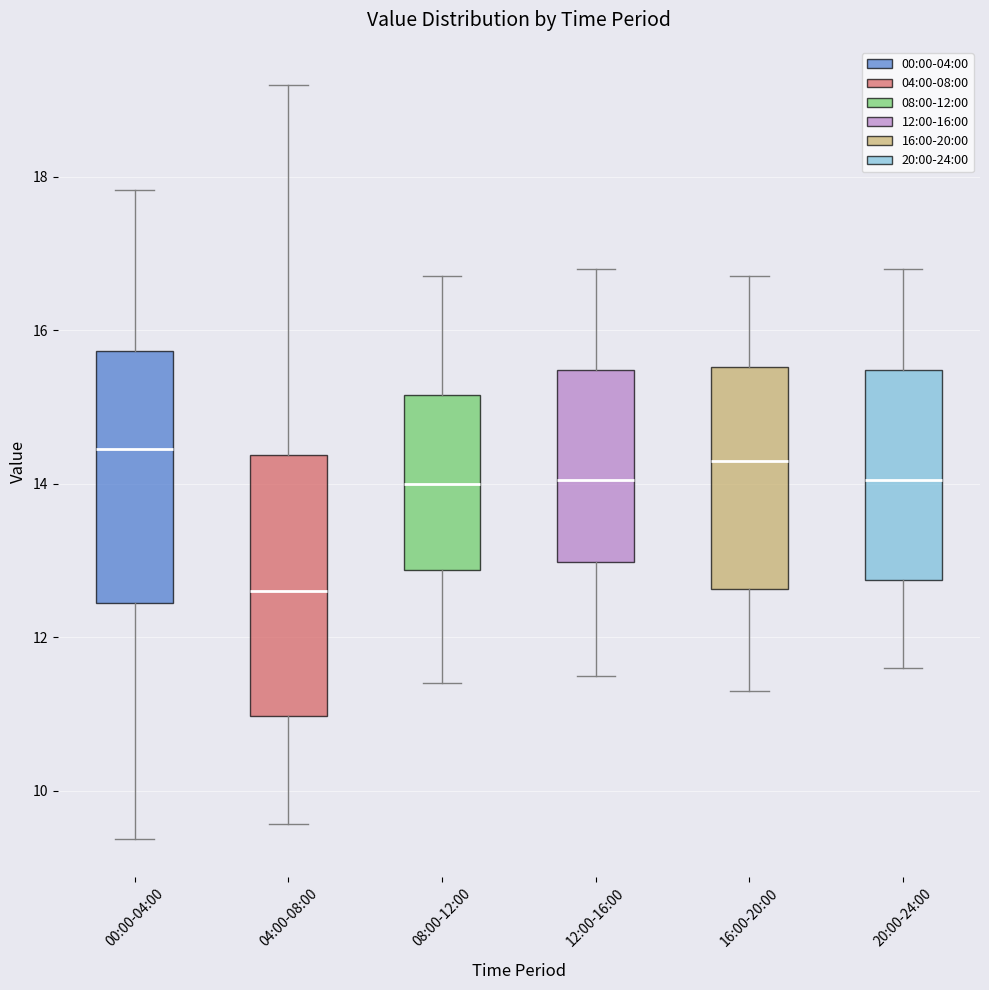

Where does the upper whisker of the box for 04:00-08:00 end on the y-axis? The values are not printed on the chart, so give them approximately, as read against the axis.

19.2